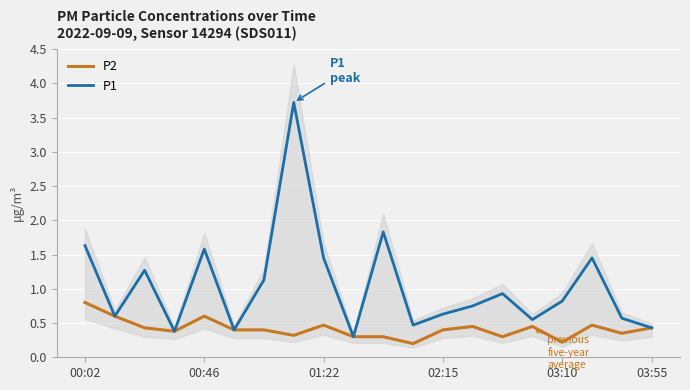

Reading right to left, what are all the values shown in this chart?

P2: 0.4	0.3	0.5	0.2	0.5	0.3	0.5	0.4	0.2	0.3	0.3	0.5	0.3	0.4	0.4	0.6	0.4	0.4	0.6	0.8
P1: 0.4	0.6	1.4	0.8	0.6	0.9	0.8	0.6	0.5	1.8	0.3	1.4	3.7	1.1	0.4	1.6	0.4	1.3	0.6	1.6